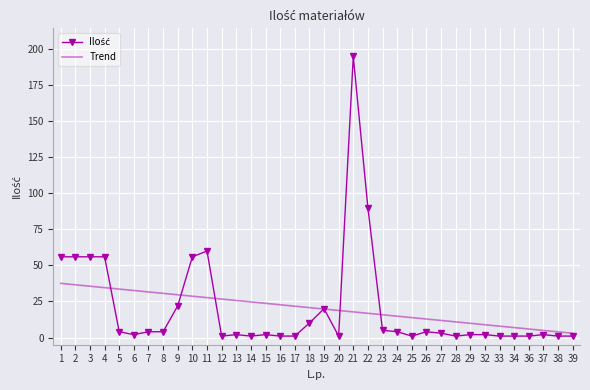

At which category is the sum across all series the highest?

21